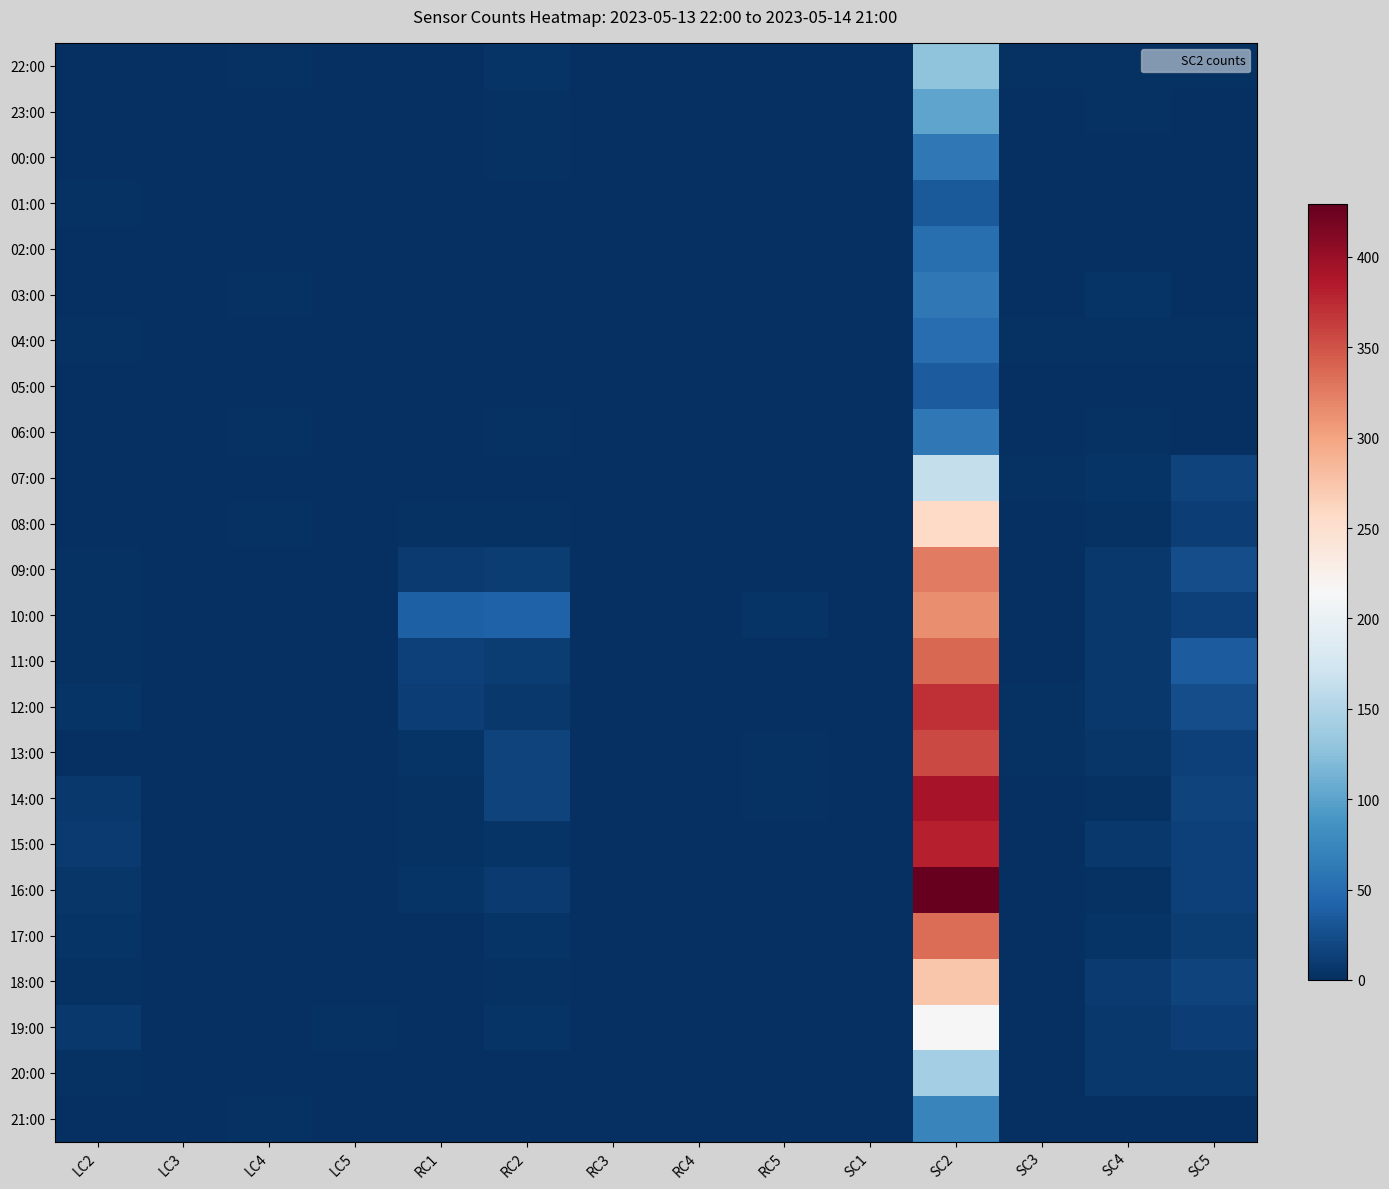

At which category does the chart reach its minimum across all series?

LC3